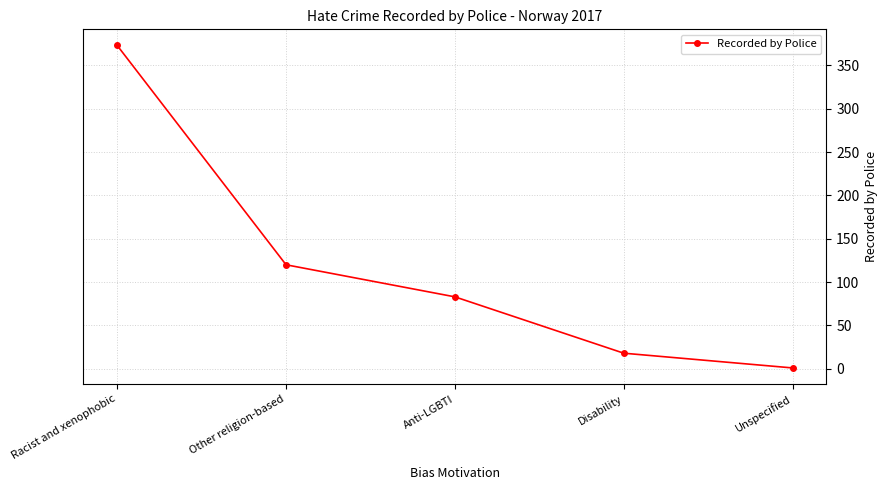

True or false: the data shows 509 at Racist and xenophobic.

False